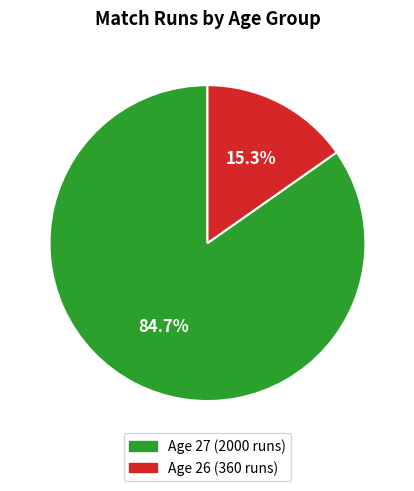

What is the smallest slice in the pie chart?

Age 26 (360 runs)